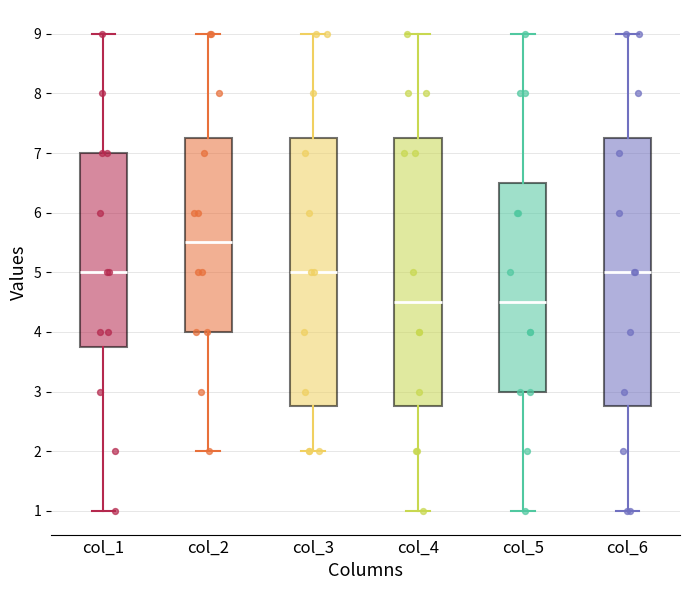

Reading left to right, transcribe this box plot: for each box, give where its median line is, the range the box spans, and where its two whiskers end, as read against the y-axis. The values are not printed on the chart, so give them approximately, as read against the axis.

col_1: median 5.0, box 3.8 to 7.0, whiskers 1.0 to 9.0
col_2: median 5.5, box 4.0 to 7.3, whiskers 2.0 to 9.0
col_3: median 5.0, box 2.8 to 7.3, whiskers 2.0 to 9.0
col_4: median 4.5, box 2.8 to 7.3, whiskers 1.0 to 9.0
col_5: median 4.5, box 3.0 to 6.5, whiskers 1.0 to 9.0
col_6: median 5.0, box 2.8 to 7.3, whiskers 1.0 to 9.0